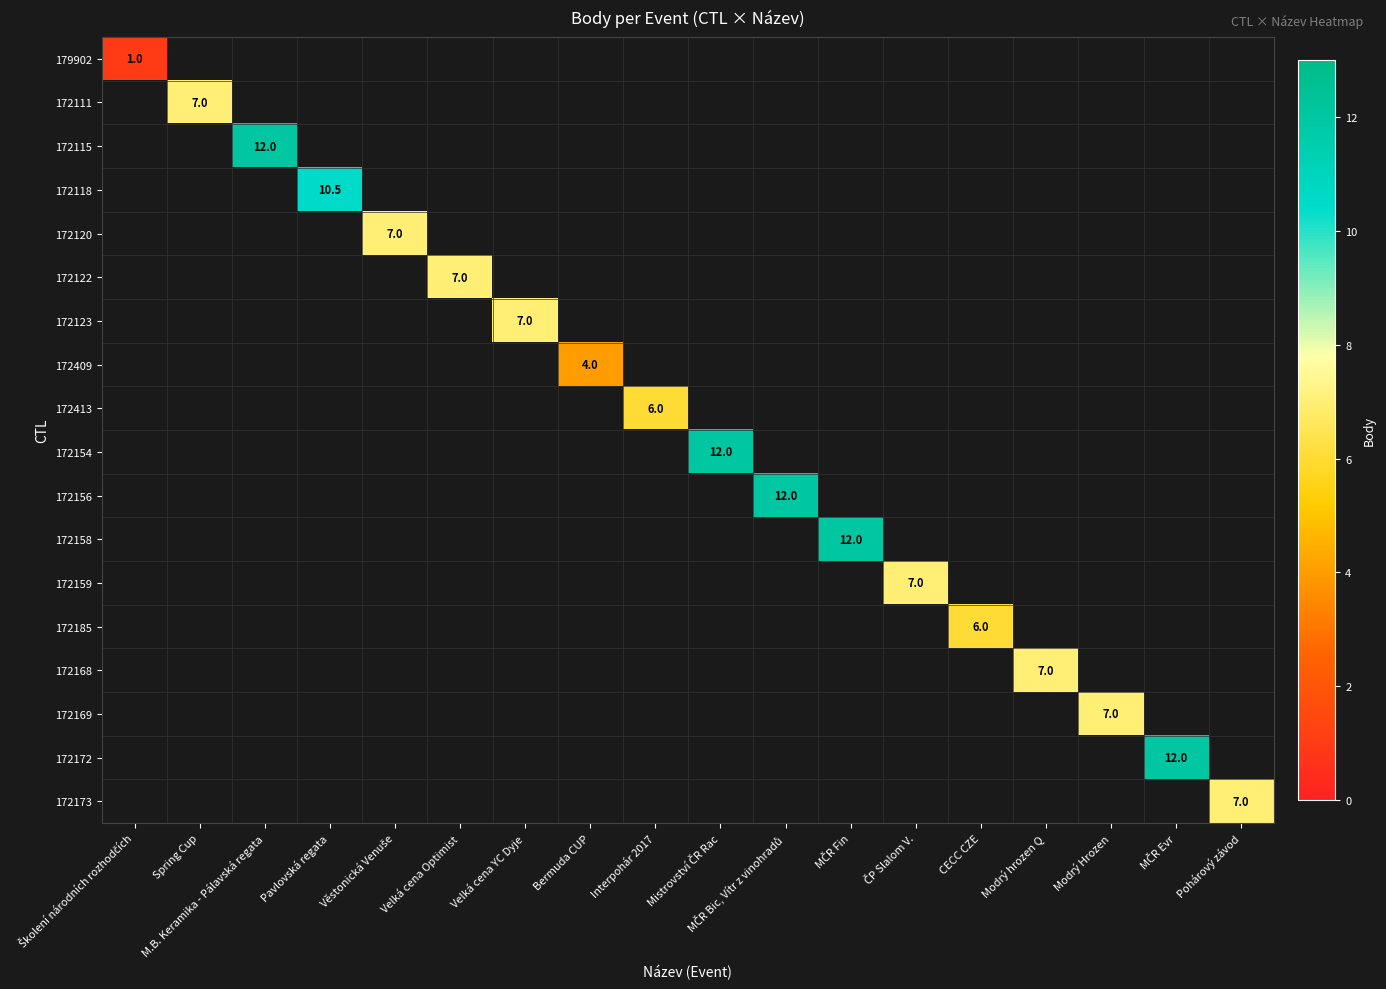

How many values in 172409 are above zero?

1